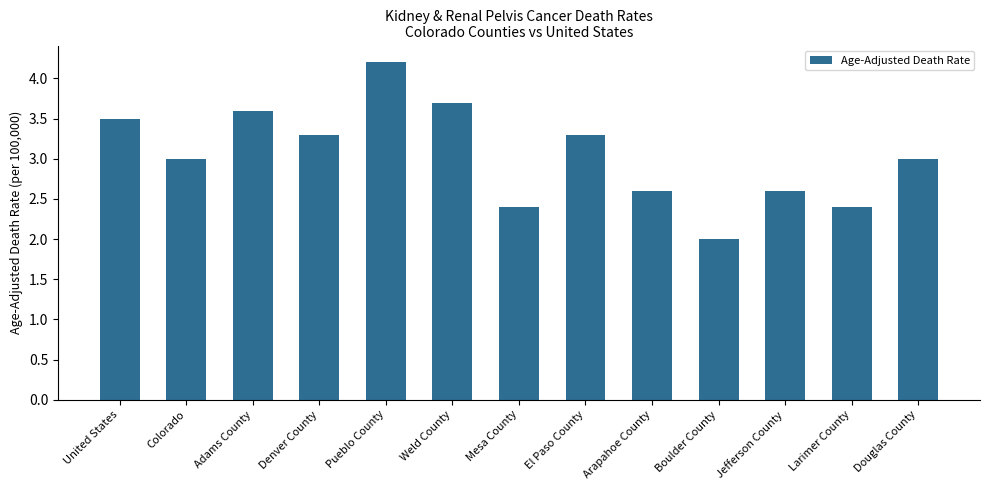

Is it true that the value at Douglas County is 3.0?

True